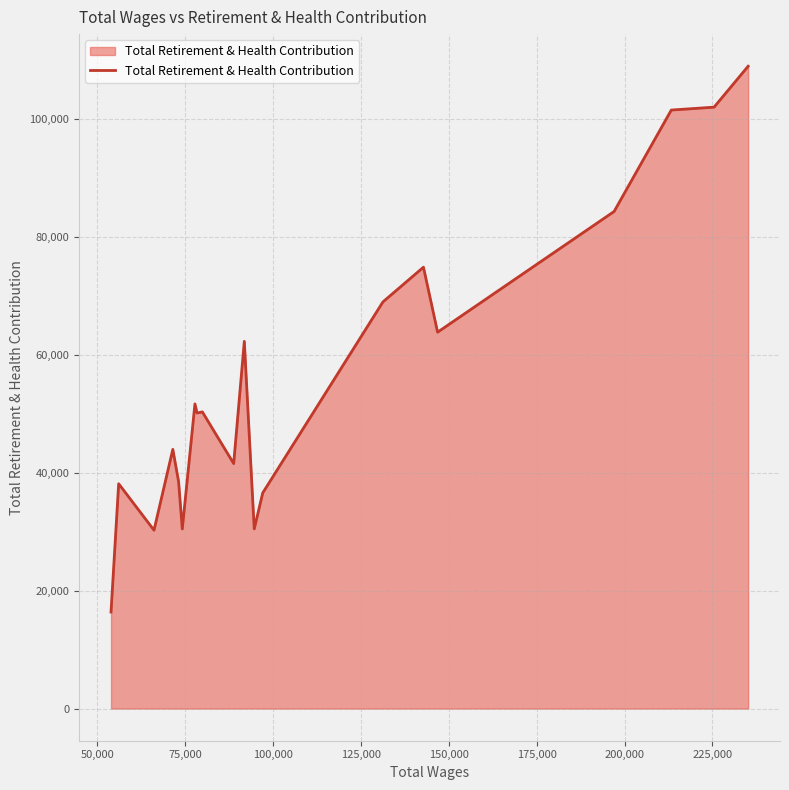

What is the smallest value displayed?

16376